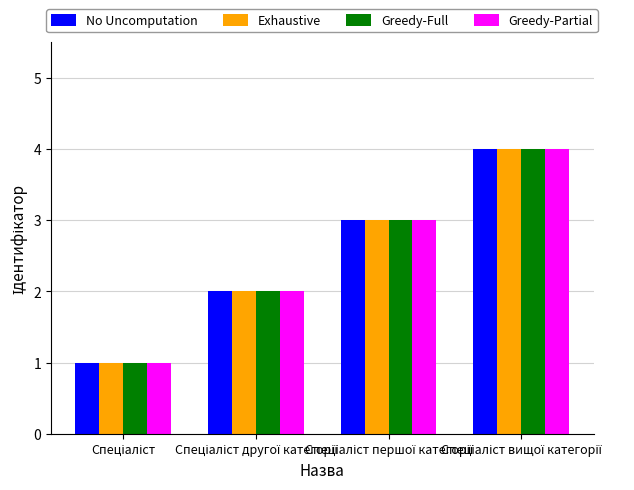

What is the maximum value shown in the chart?

4